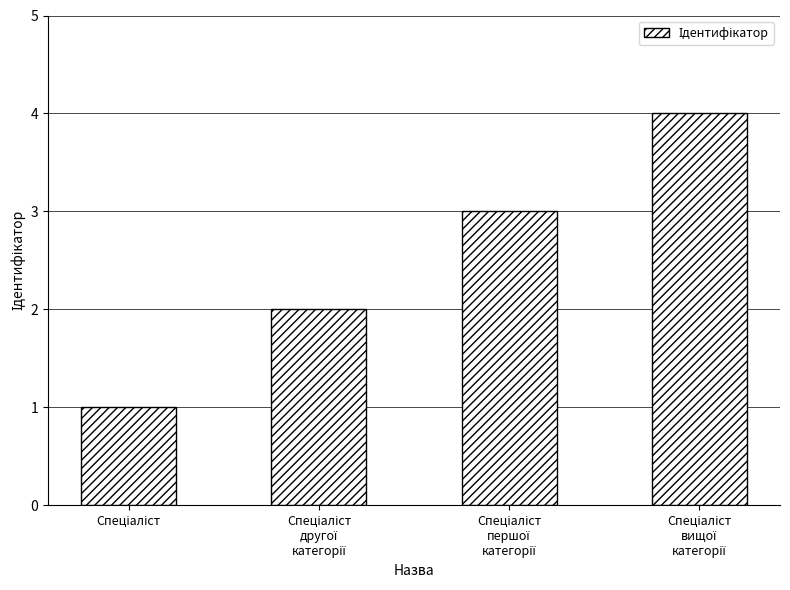

What is the maximum value shown in the chart?

4